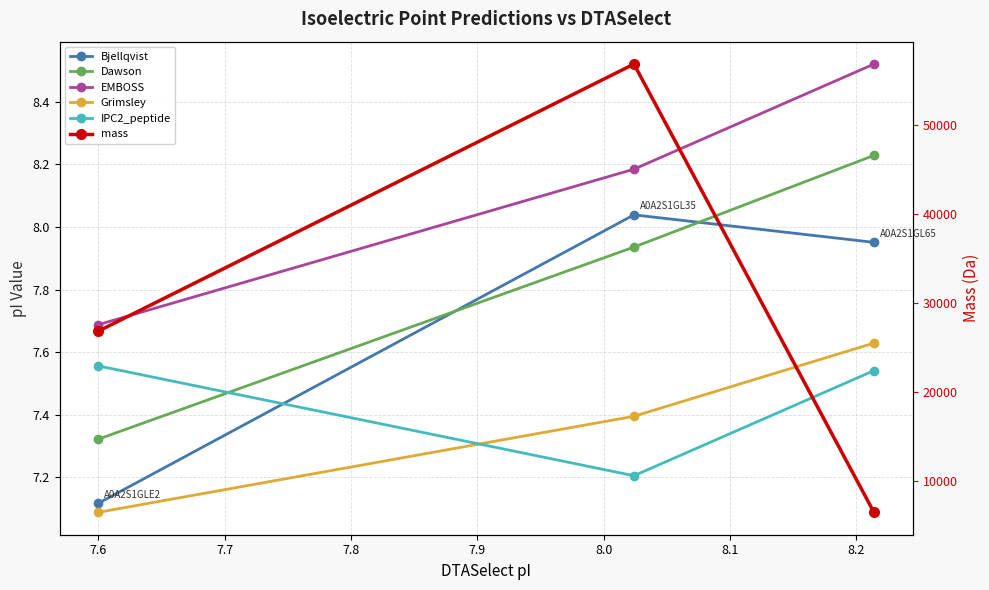

Rank the series by their maximum value, from lowest to highest.

IPC2_peptide, Grimsley, Bjellqvist, Dawson, EMBOSS, mass